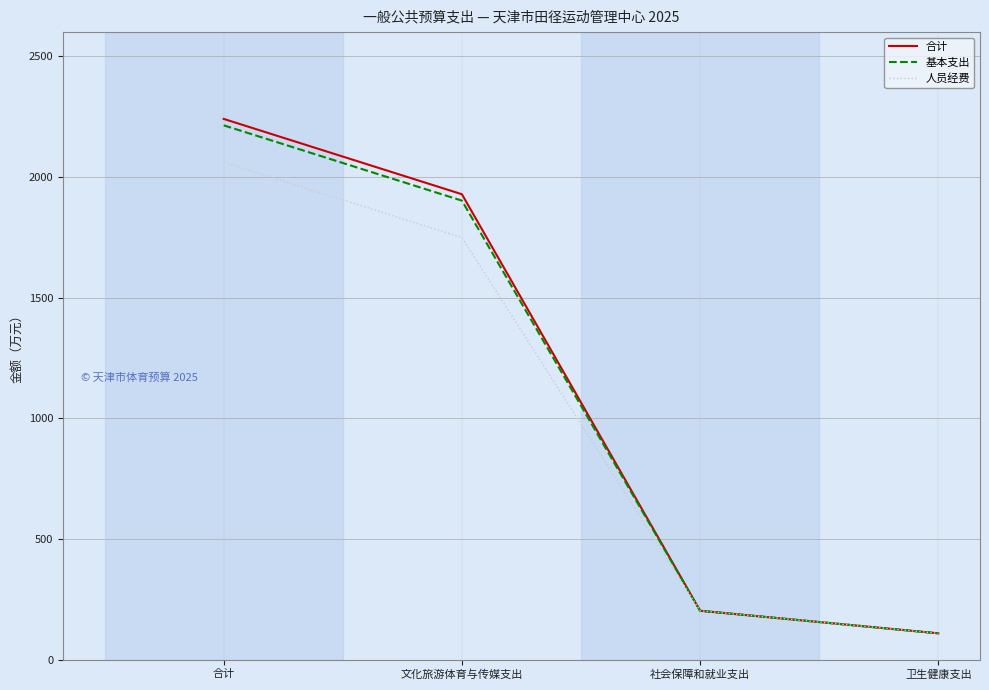

Reading right to left, list all the values displayed in this chart.

合计: 卫生健康支出=109.3	社会保障和就业支出=202.7	文化旅游体育与传媒支出=1928.4	合计=2240.4
基本支出: 卫生健康支出=109.3	社会保障和就业支出=202.7	文化旅游体育与传媒支出=1901.8	合计=2213.8
人员经费: 卫生健康支出=109.3	社会保障和就业支出=202.7	文化旅游体育与传媒支出=1749.0	合计=2061.0